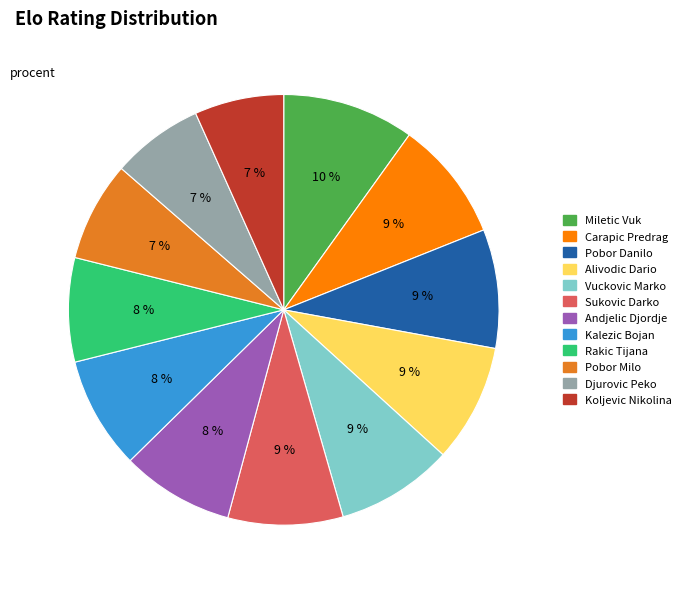

Is it true that Kalezic Bojan is 8% of the pie?

True